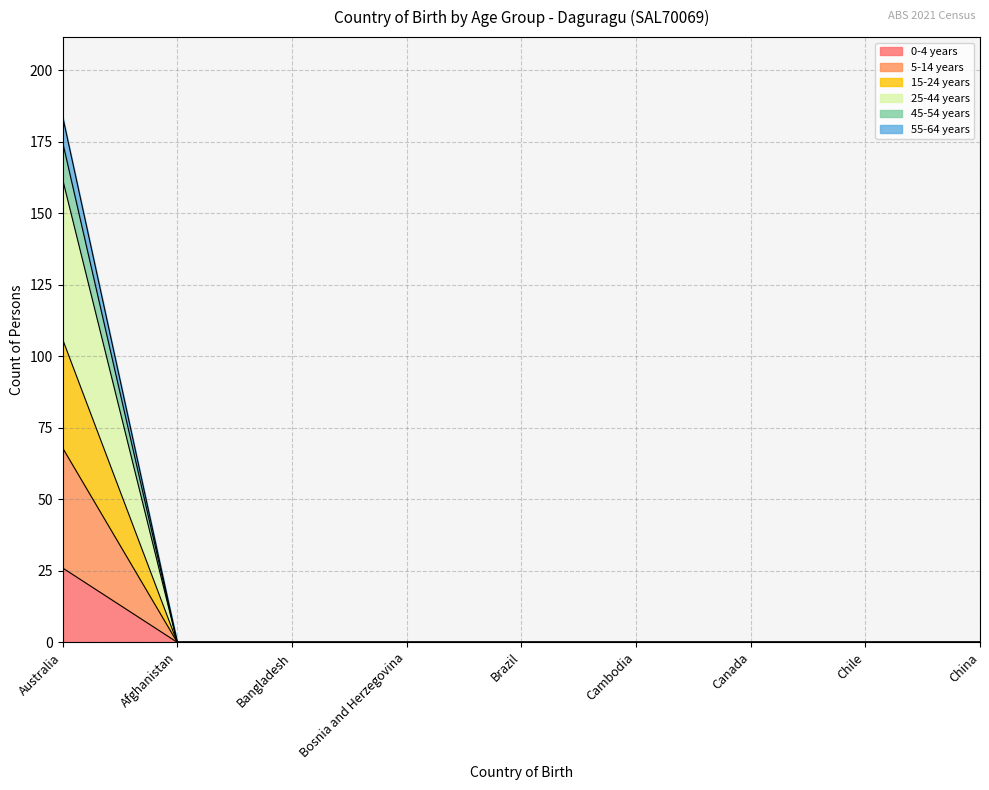

What are all the series names shown in the legend?

0-4 years, 5-14 years, 15-24 years, 25-44 years, 45-54 years, 55-64 years